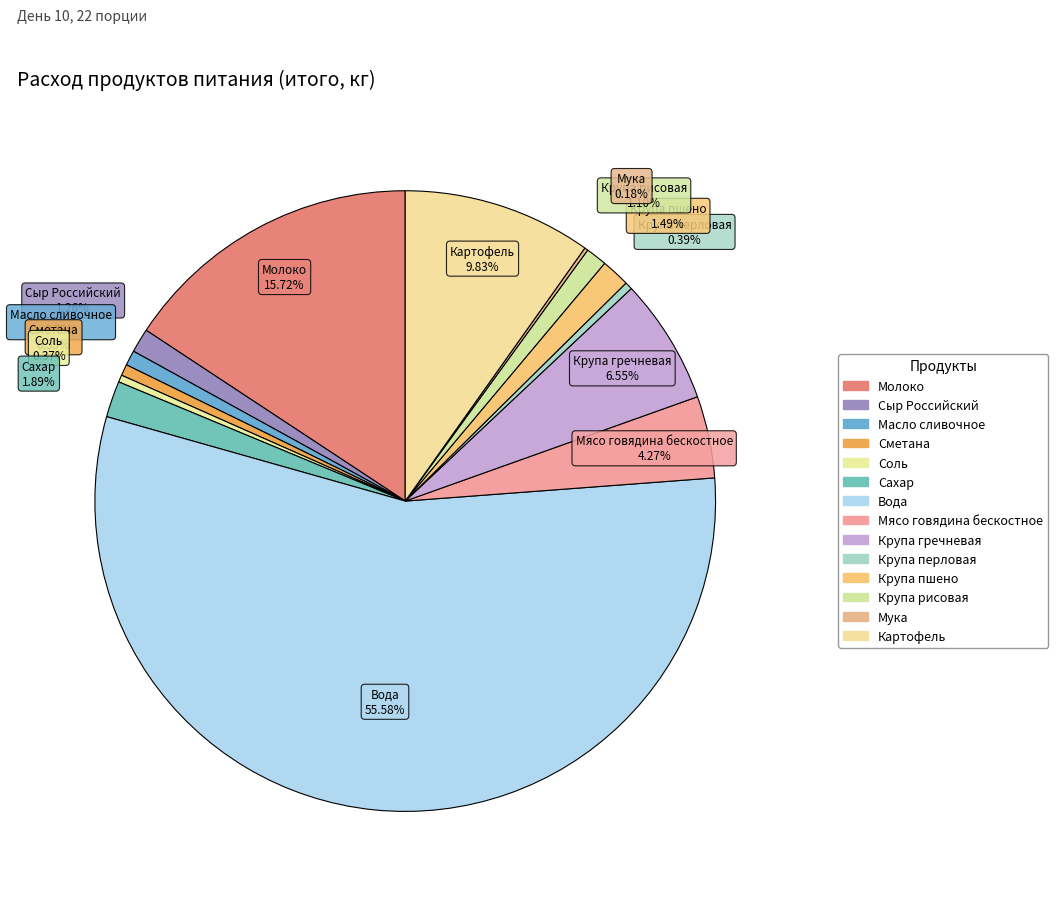

What percentage do Вода and Масло сливочное together represent?

56.4%